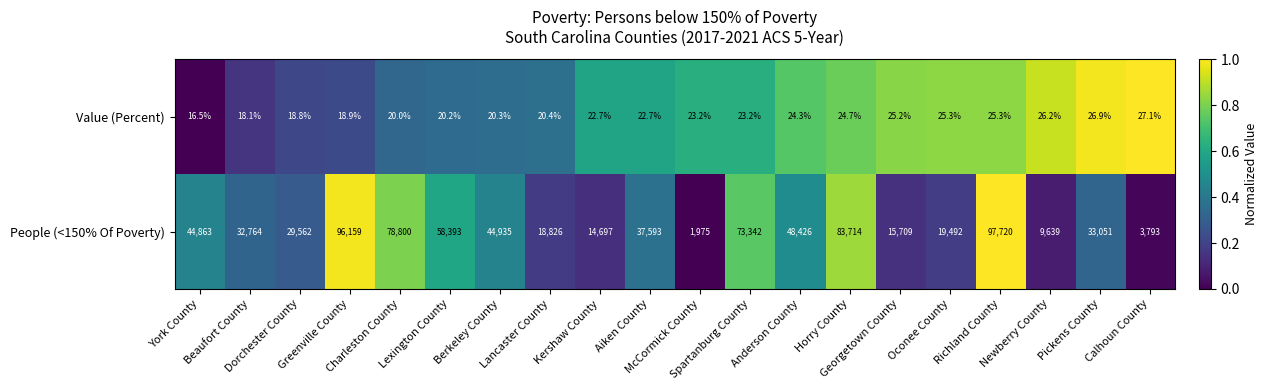

Count the number of data series in this chart.

2